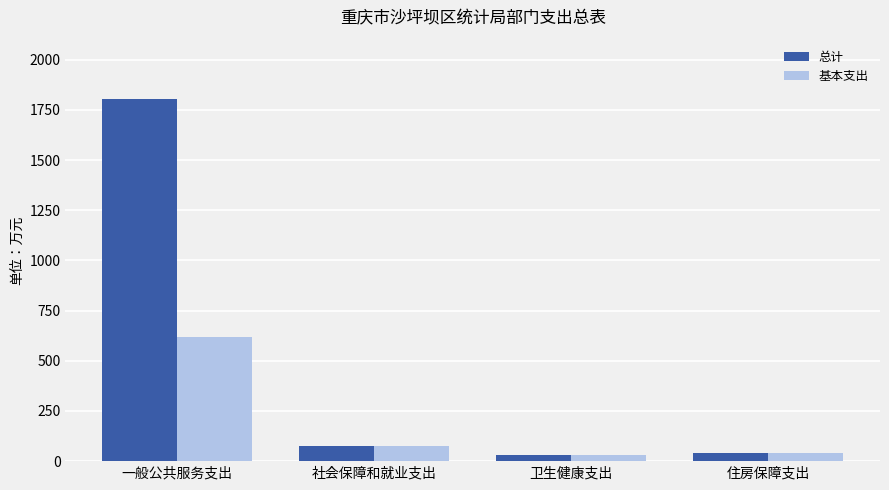

How many values in the 总计 series are below 77?

2